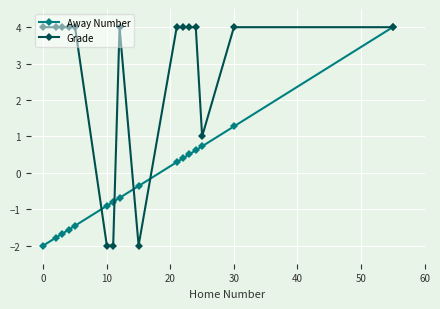

How many values in Away Number are below zero?

9